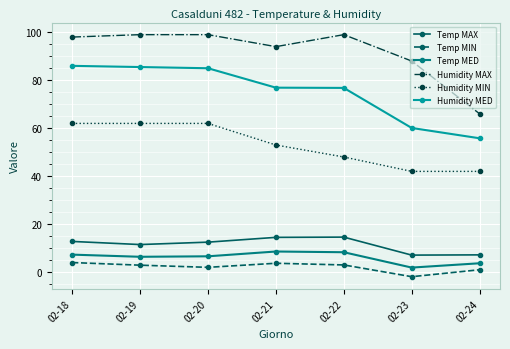

What is the difference between the highest and lowest values at 02-22?

96.0